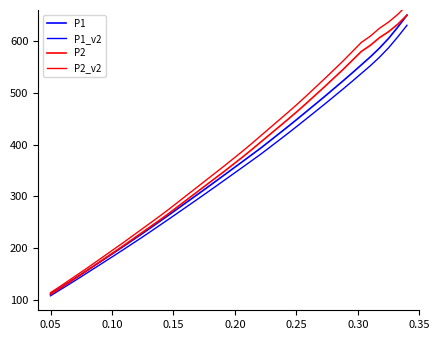

What are all the series names shown in the legend?

P1, P1_v2, P2, P2_v2